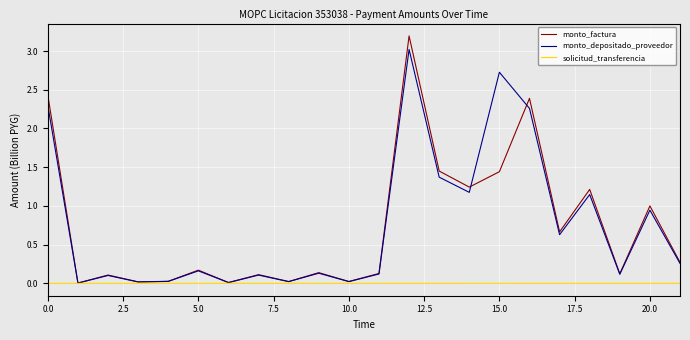

Which series has the widest spread of values?

monto_factura